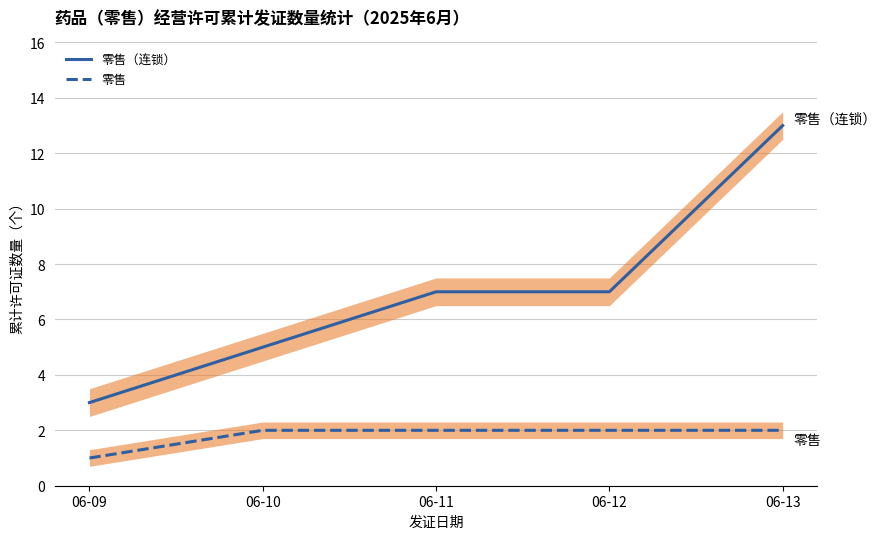

Reading left to right, what are all the values shown in this chart?

零售（连锁）: 06-09=3	06-10=5	06-11=7	06-12=7	06-13=13
零售: 06-09=1	06-10=2	06-11=2	06-12=2	06-13=2